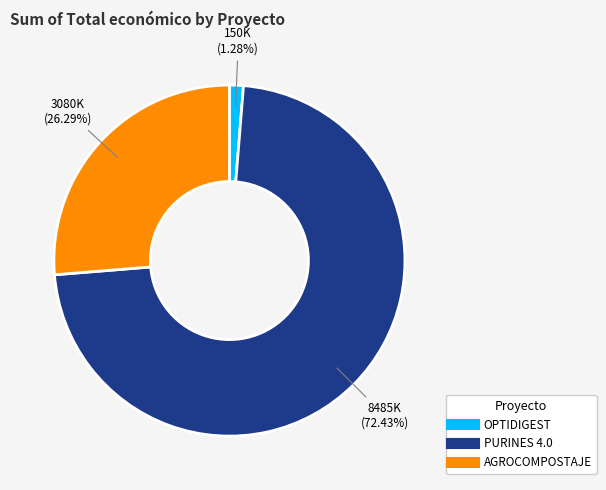

The PURINES 4.0 slice represents 81% of the pie. True or false?

False